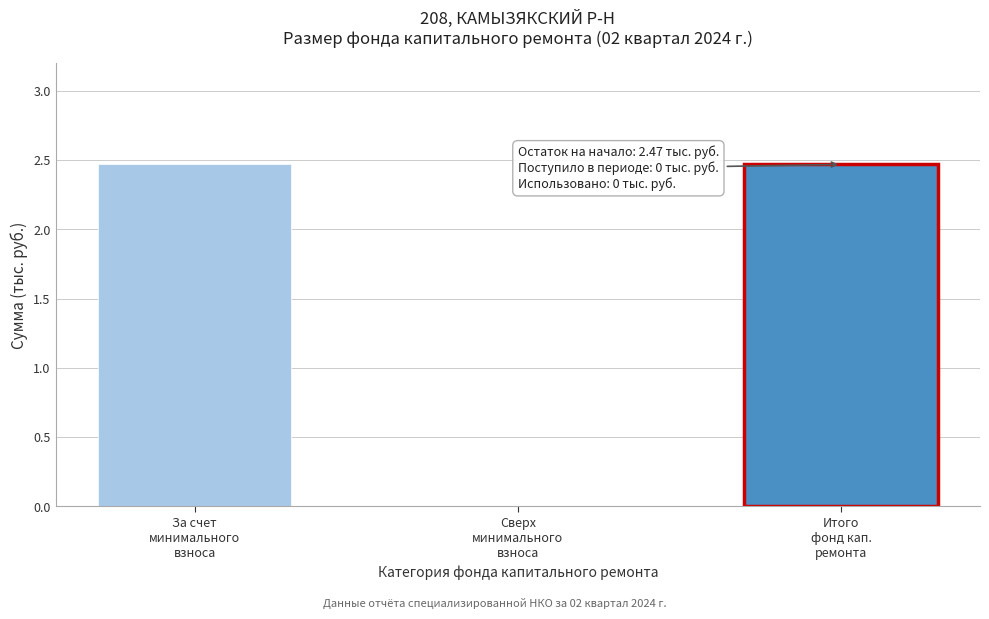

What is the sum of all values?

4.9